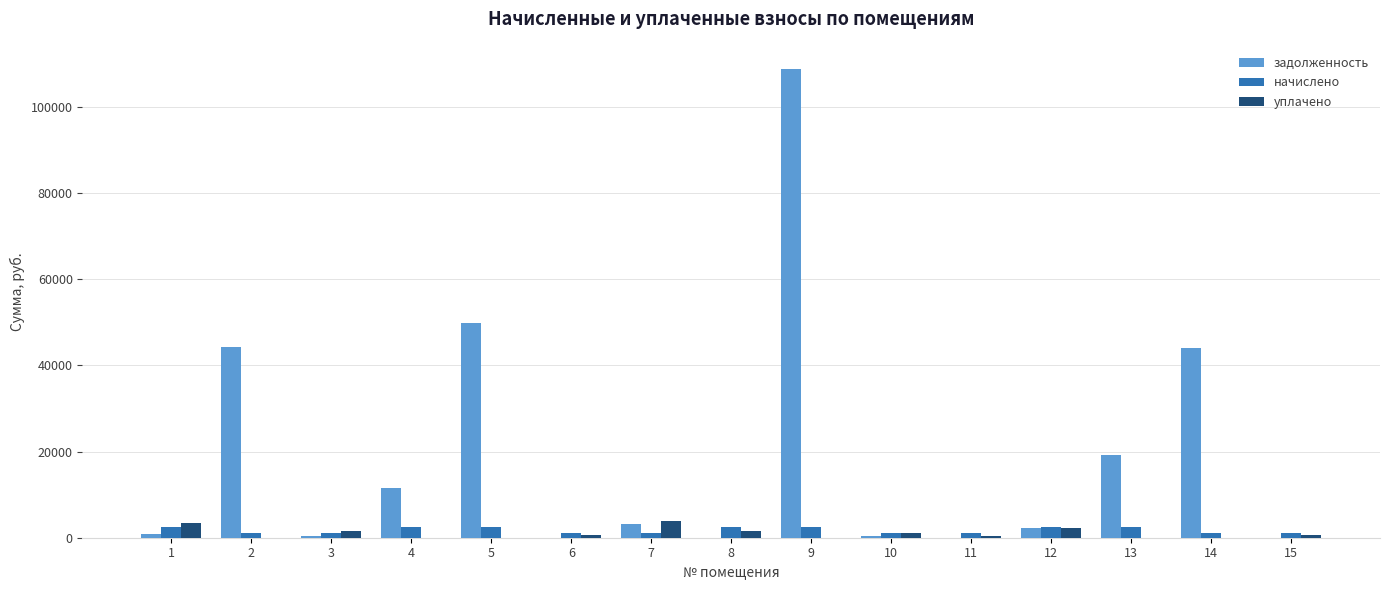

At which category is the sum across all series the highest?

9